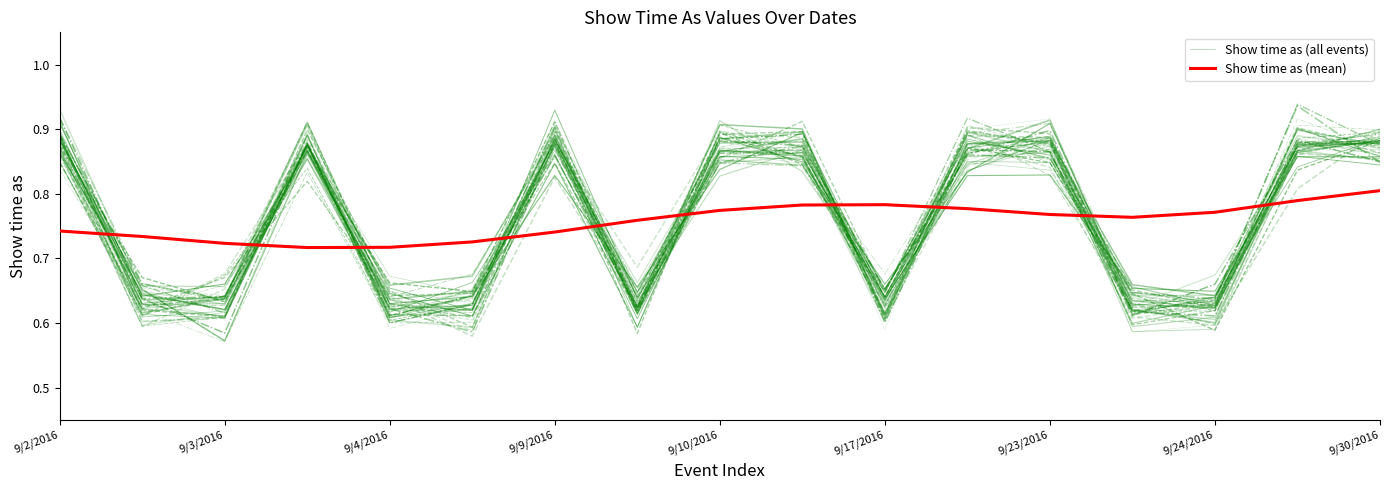

How many lines are shown in the chart?

2